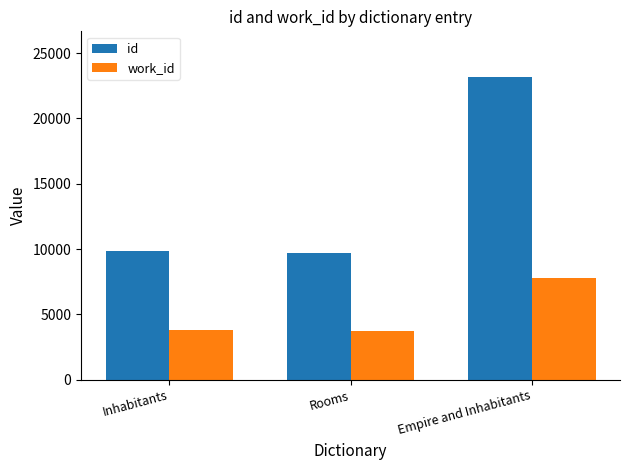

What are all the series names shown in the legend?

id, work_id